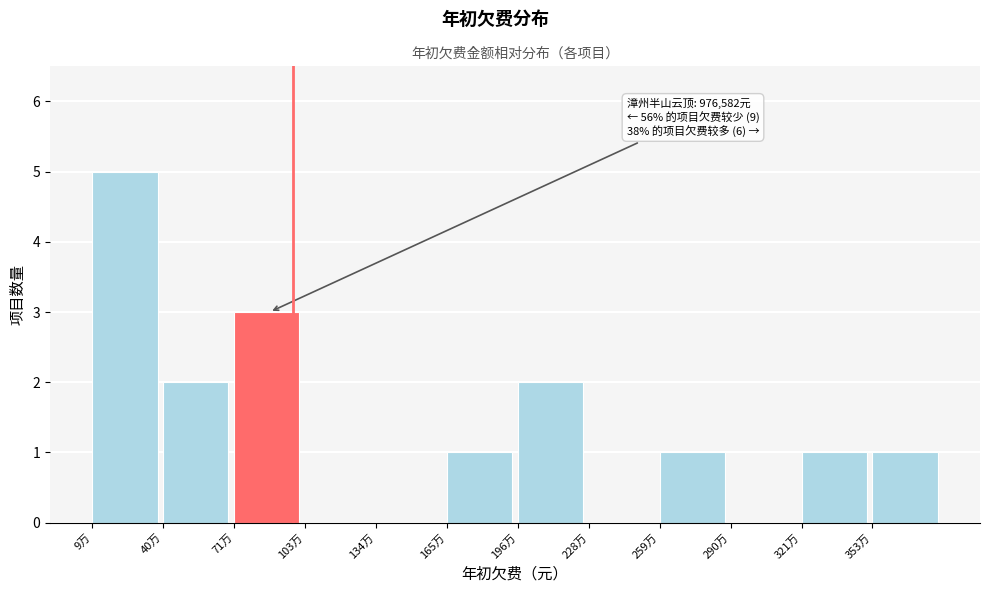

Reading right to left, extract all data points from this chart.

353万=1	321万=1	290万=0	259万=1	228万=0	196万=2	165万=1	134万=0	103万=0	71万=3	40万=2	9万=5